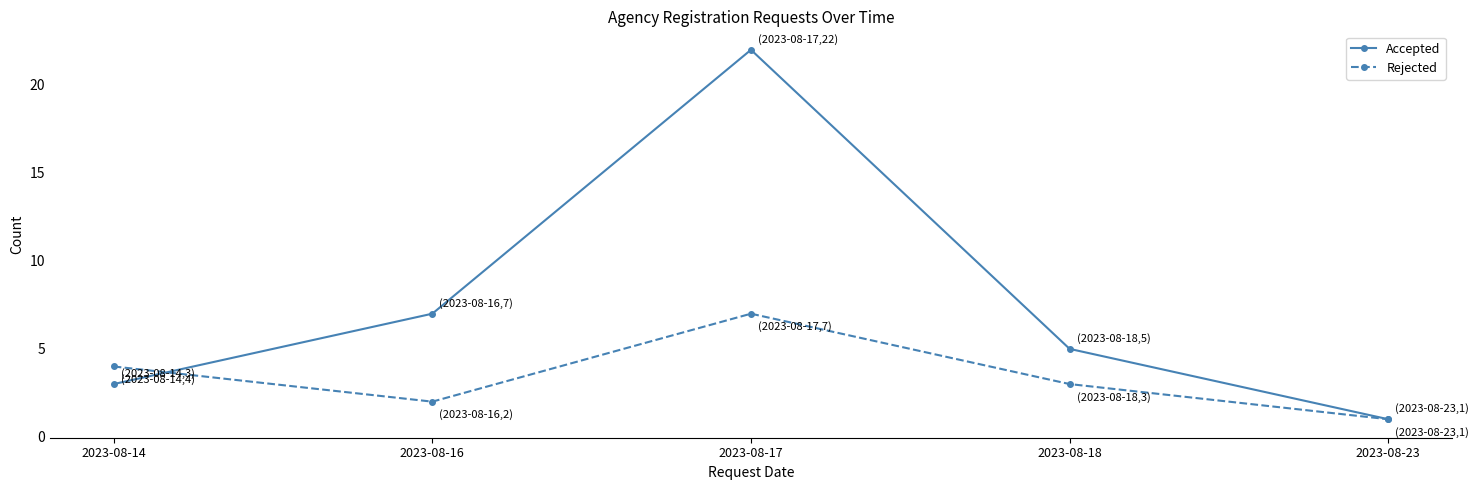

The Rejected series shows 0 at 2023-08-16. True or false?

False